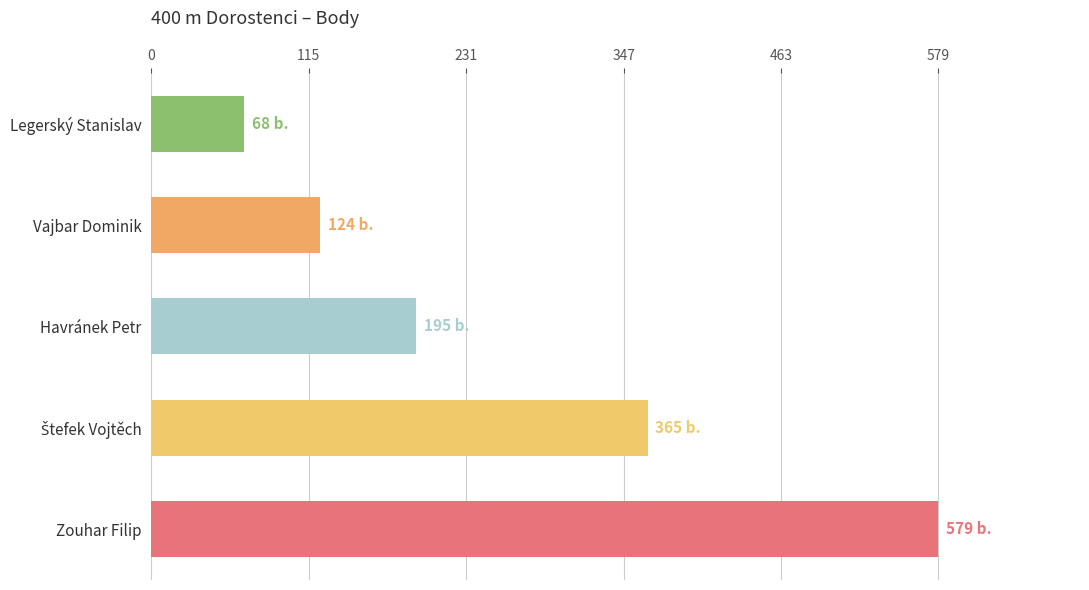

What is the change in value from Zouhar Filip to Legerský Stanislav?

-511